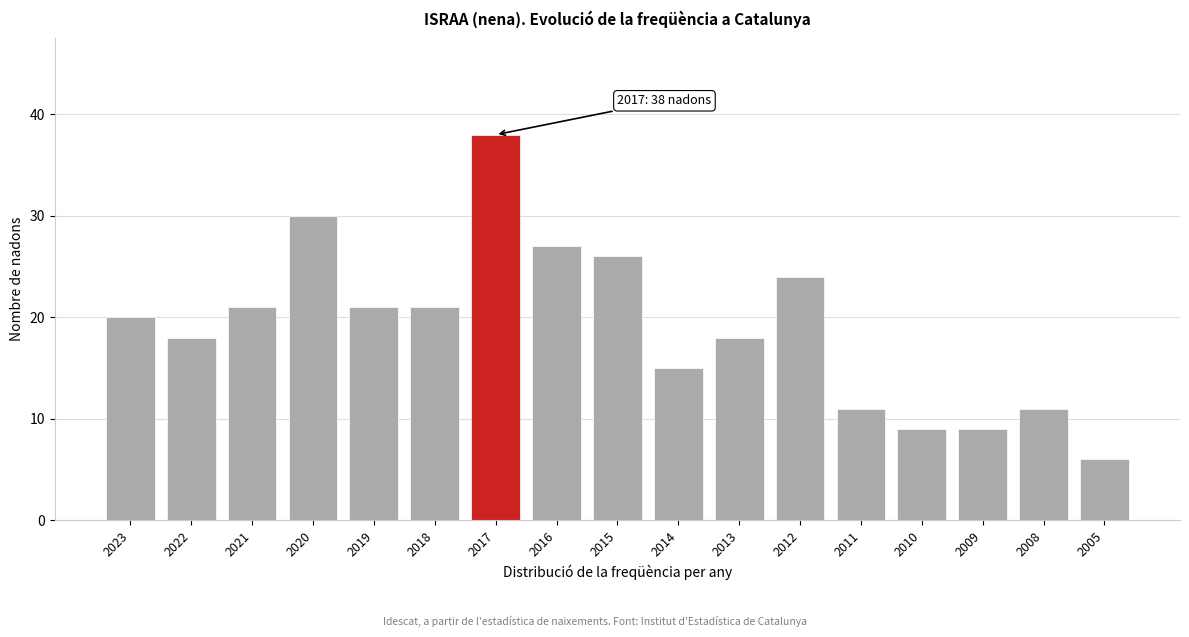

Reading right to left, transcribe all the data shown in this chart.

6	11	9	9	11	24	18	15	26	27	38	21	21	30	21	18	20